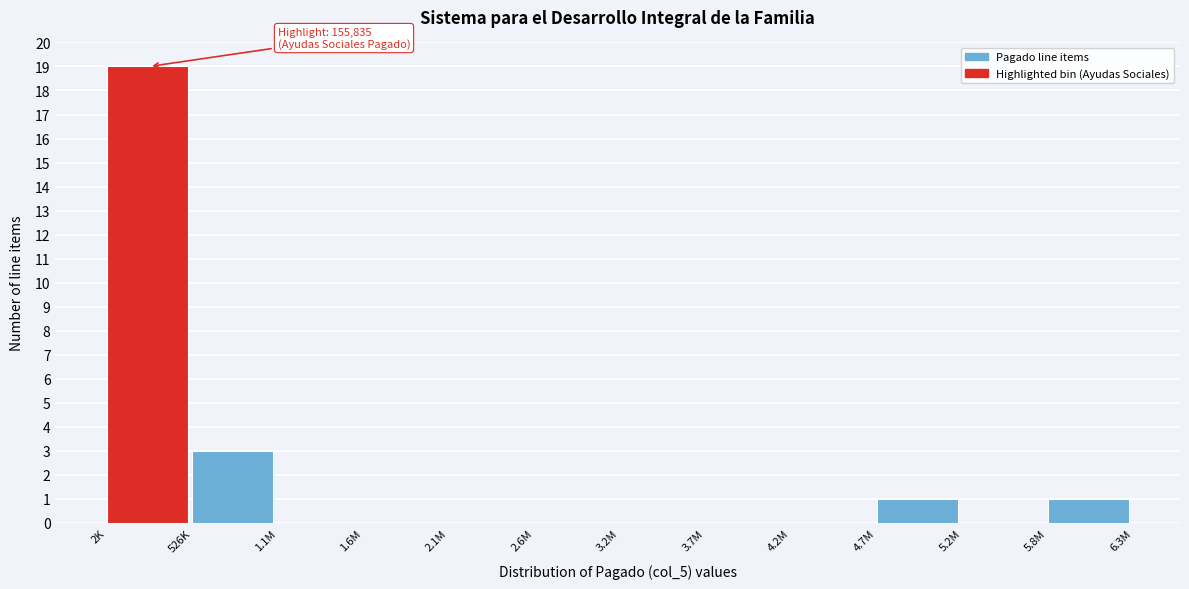

Reading right to left, extract all data points from this chart.

5.8M=1	5.2M=0	4.7M=1	4.2M=0	3.7M=0	3.2M=0	2.6M=0	2.1M=0	1.6M=0	1.1M=0	526K=3	2K=19